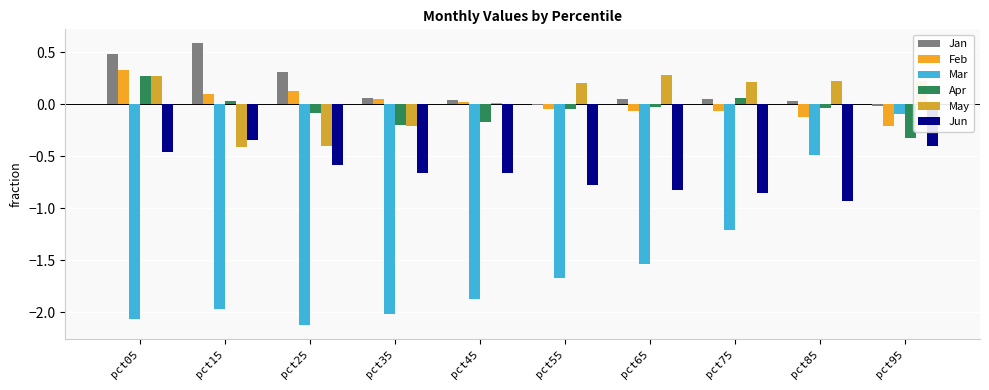

Are the bars grouped side by side (vs. stacked)?

Yes